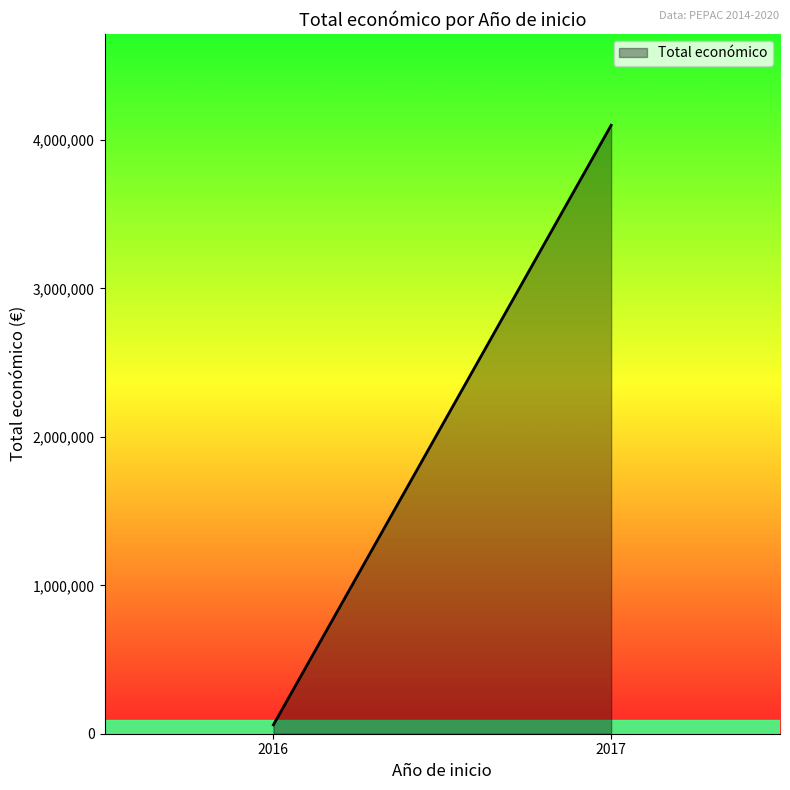

Count the number of categories in the chart.

2